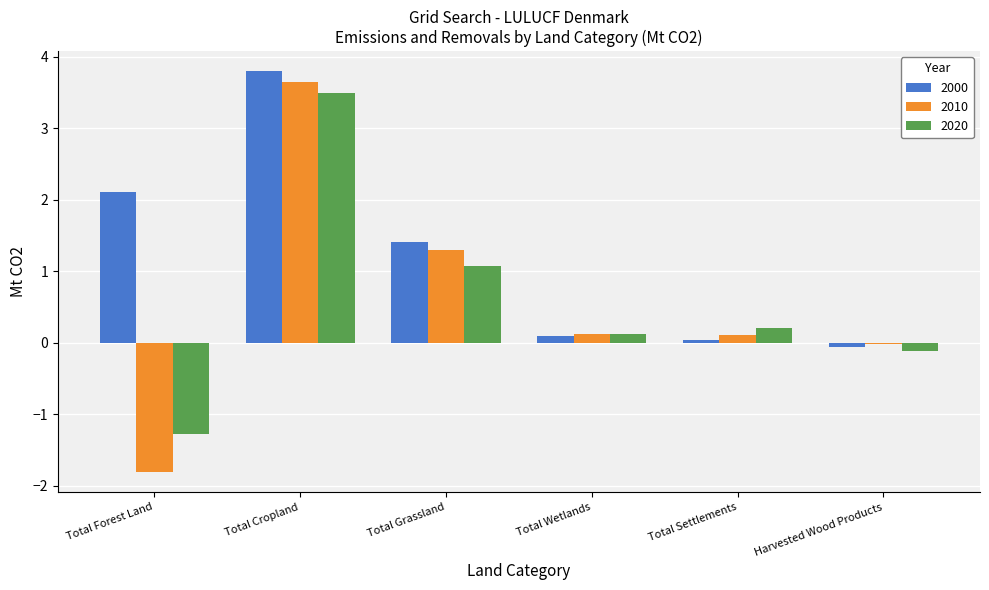

How many categories are shown in the chart?

6